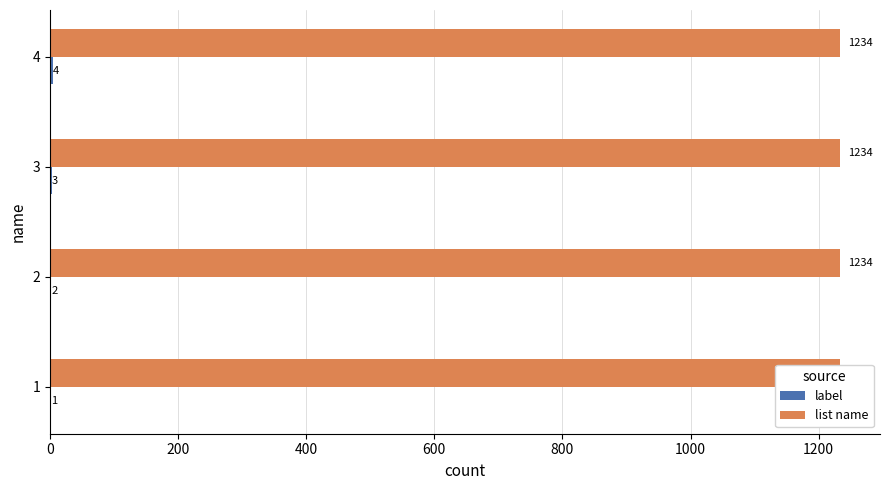

How many values in the label series are below 3?

2